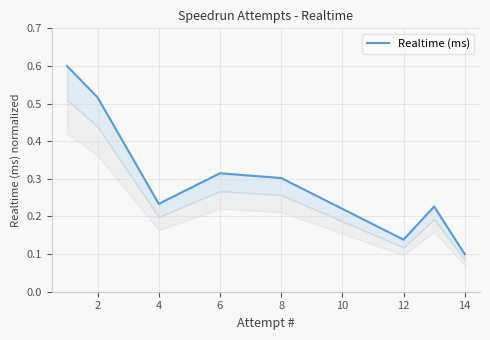

Where is the first local maximum?

6